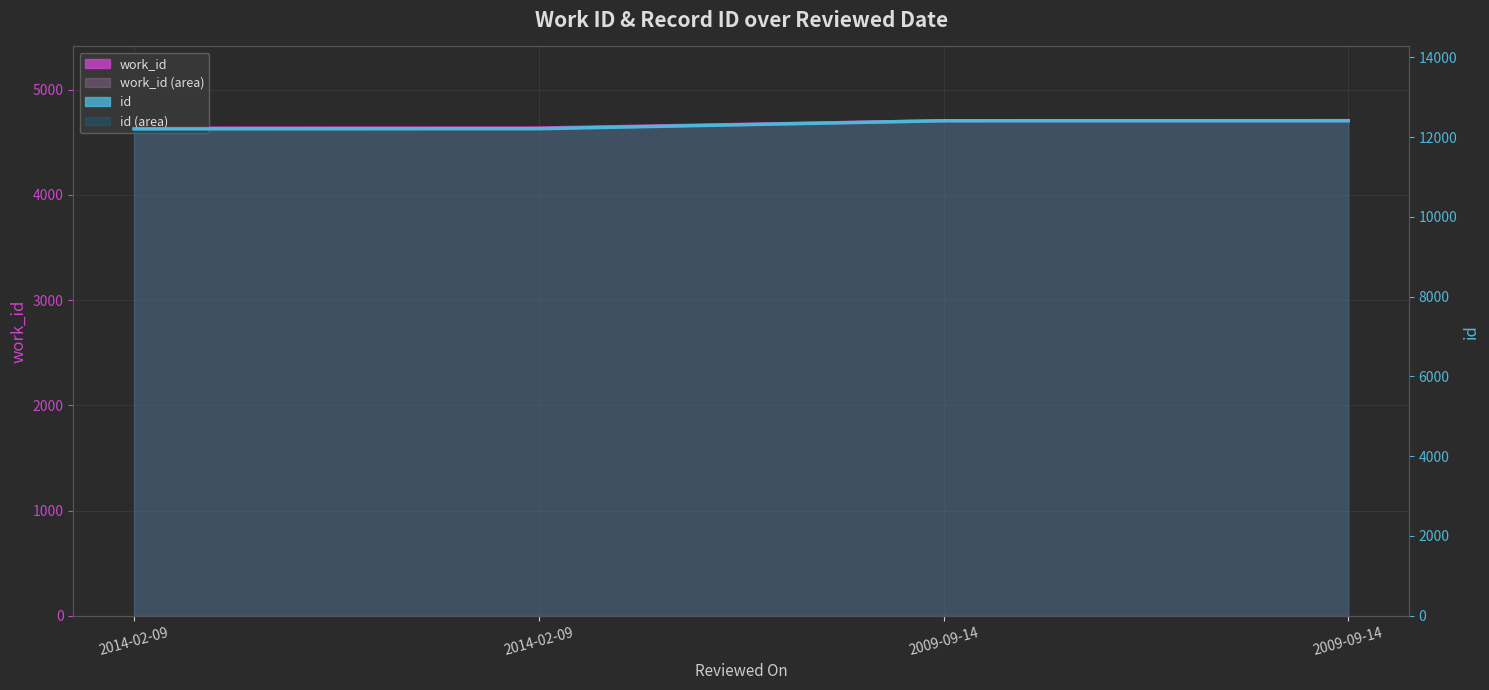

Count the number of data series in this chart.

2